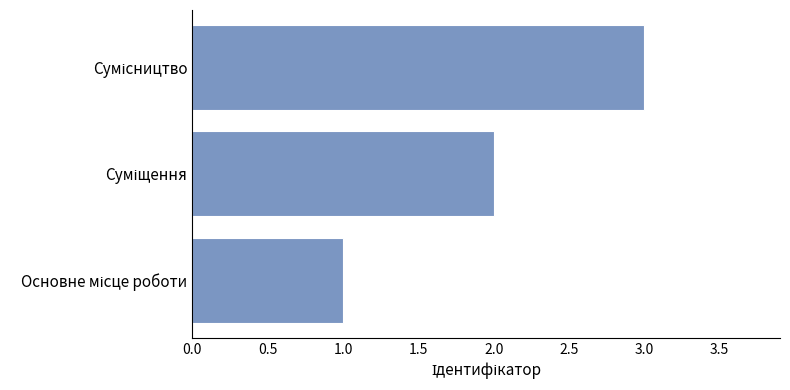

What is the sum of all values?

6